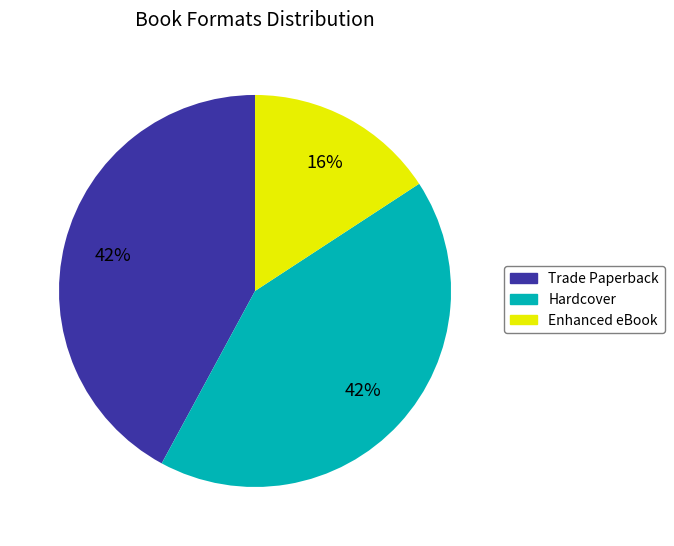

Count the number of slices in the pie.

3